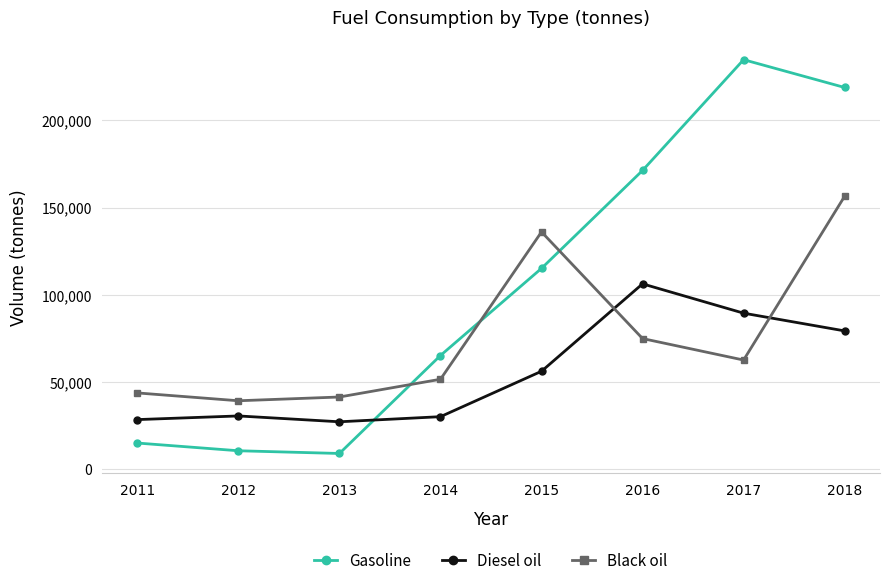

At which label does Diesel oil reach its peak?

2016